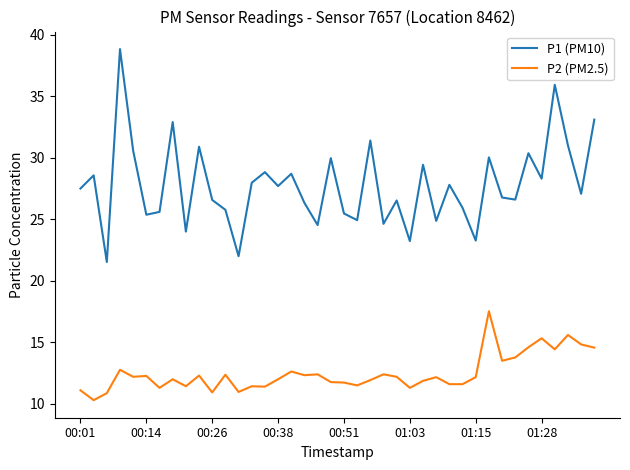

True or false: P2 (PM2.5) and P1 (PM10) cross at least once.

False